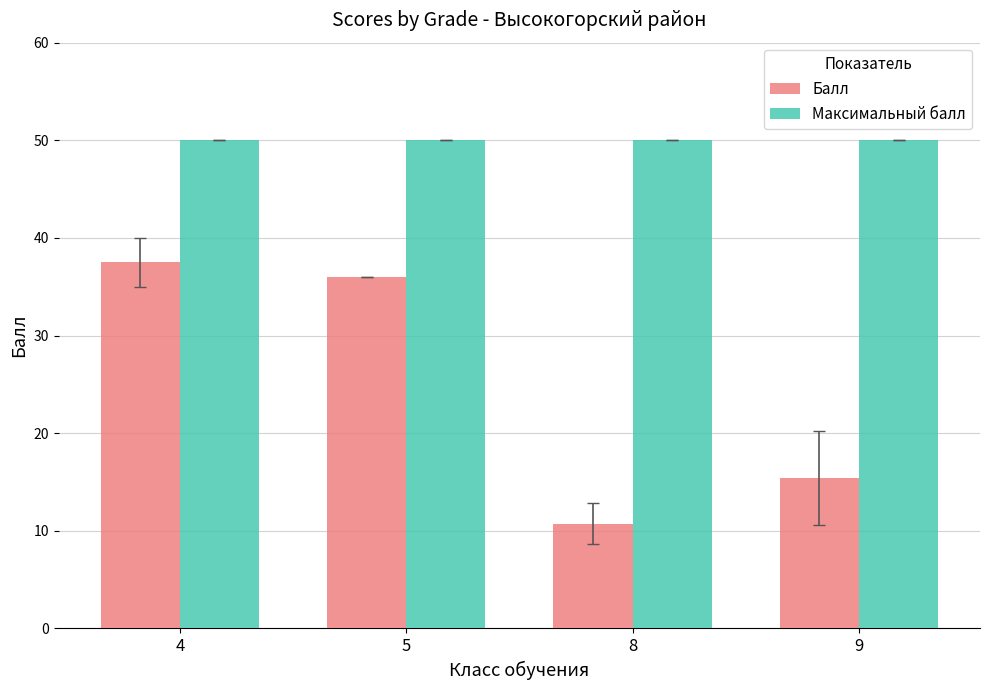

Rank the series by their maximum value, from highest to lowest.

Максимальный балл, Балл